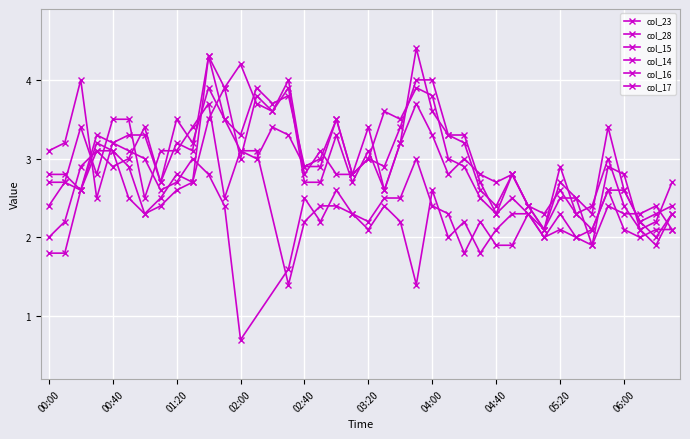

The col_15 series shows 2.7 at 2013/01/26 01:30. True or false?

True